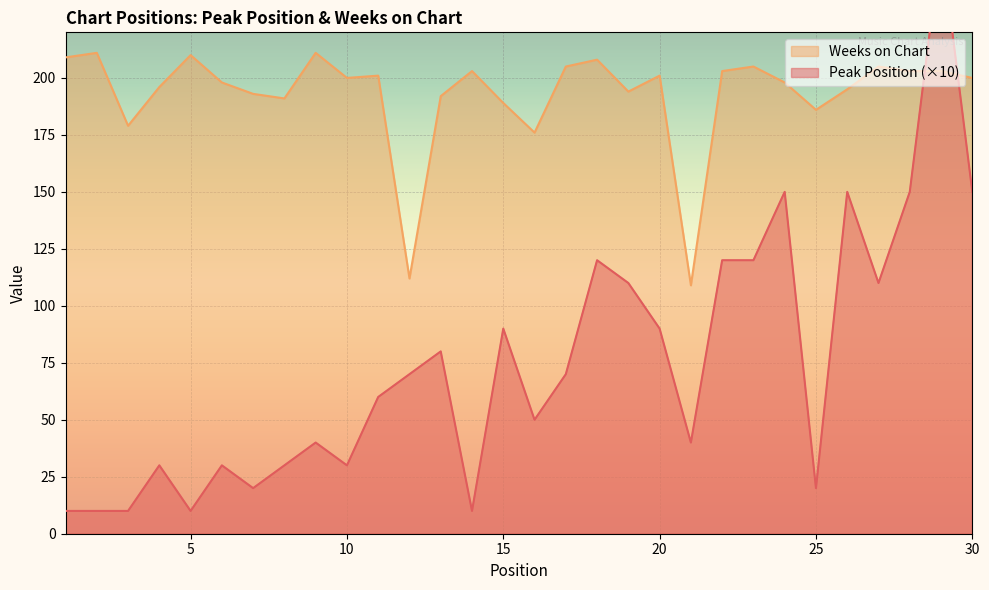

True or false: Peak Position and Weeks on Chart intersect in this chart.

True